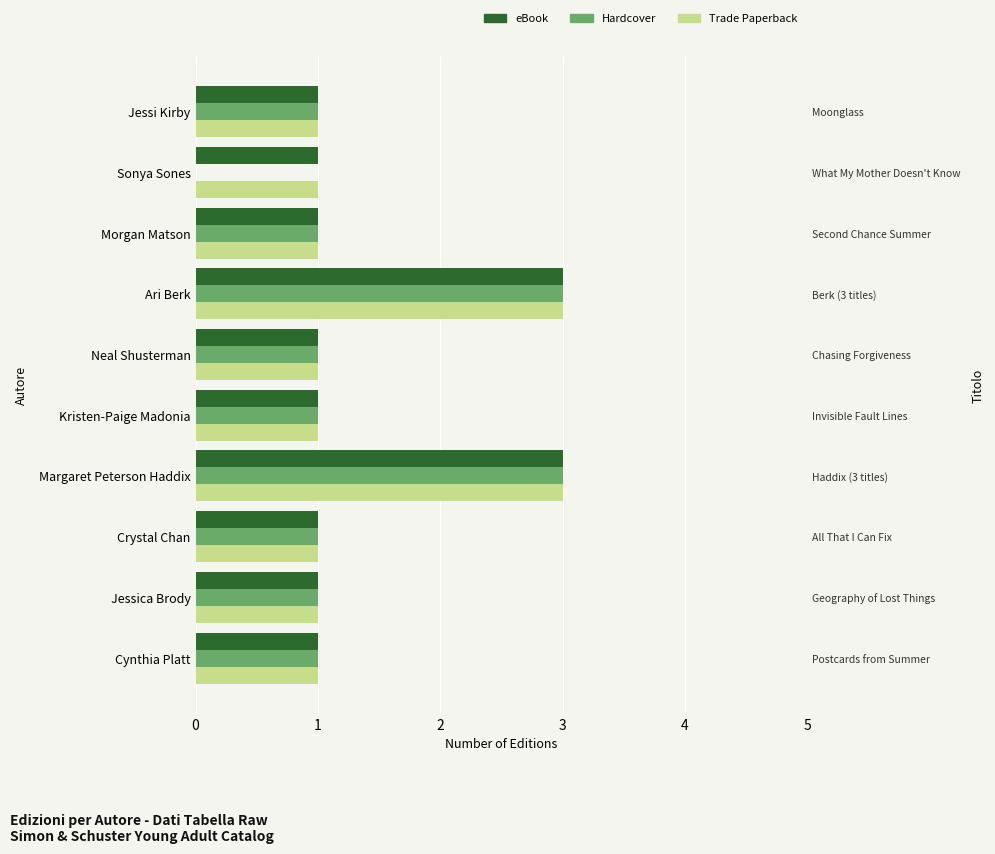

Count the Hardcover values in the range 1 to 2.

7